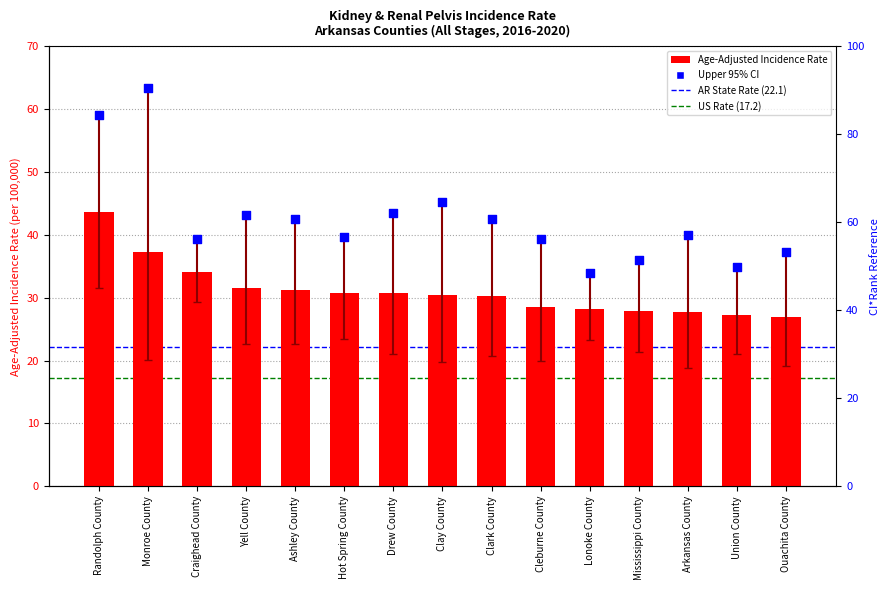

At how many categories does at least one series exceed 50?

2